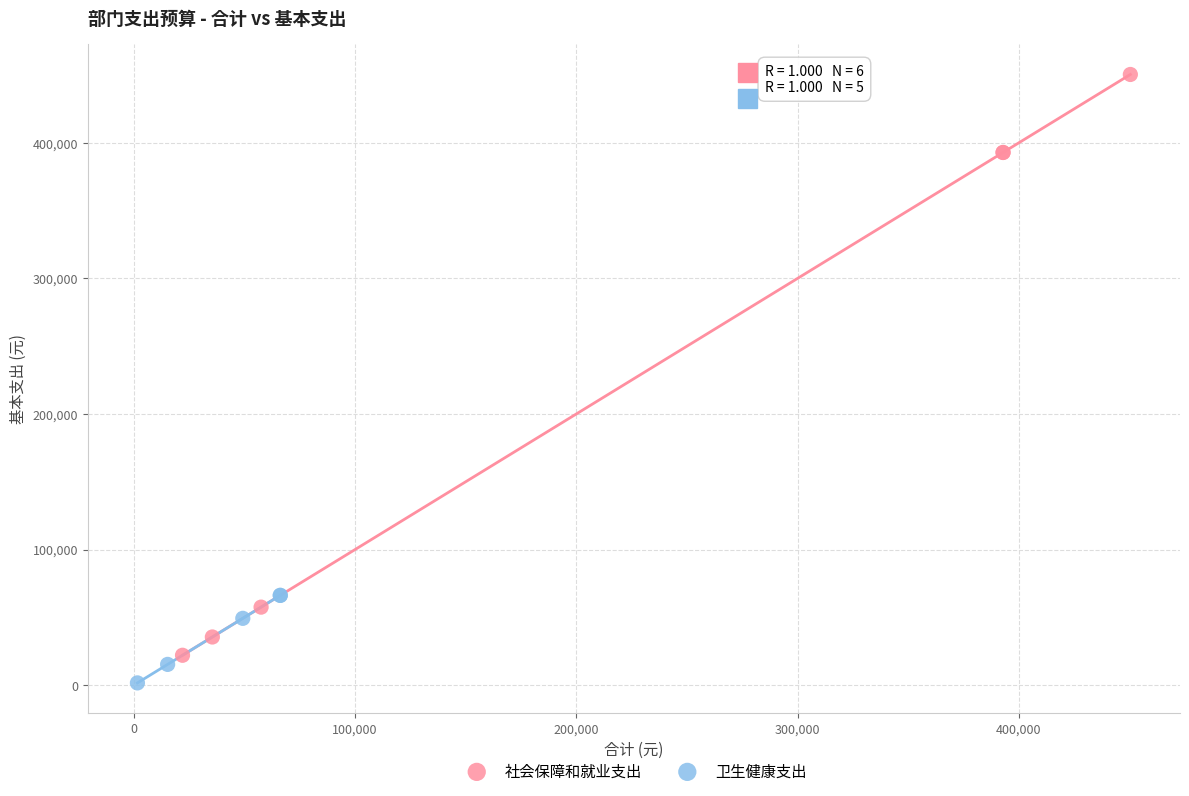

Which series has the widest spread of Y values?

社会保障和就业支出